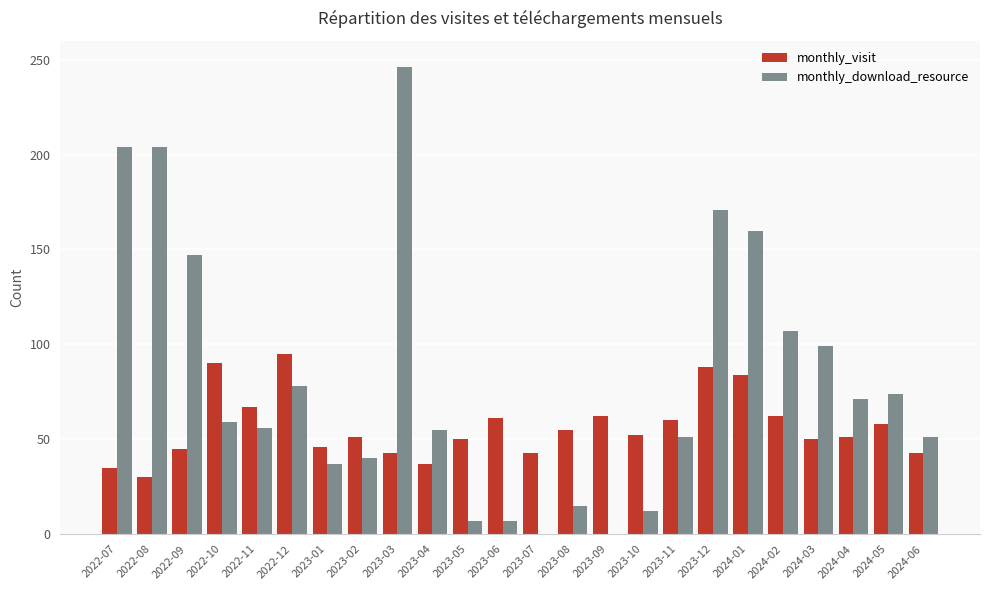

What is the total value across all series at 2024-05?

132